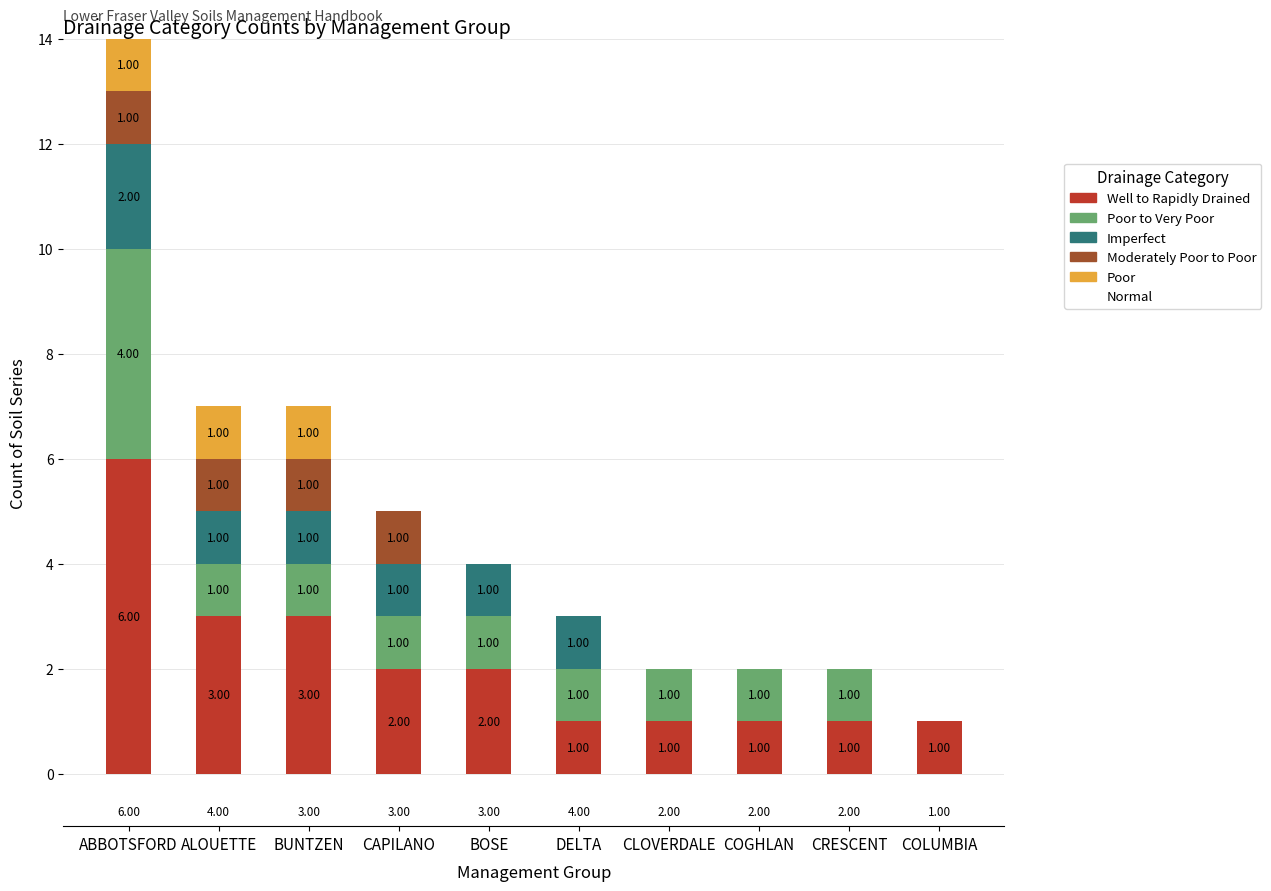

Which category has the highest value in the Well to Rapidly Drained series?

ABBOTSFORD